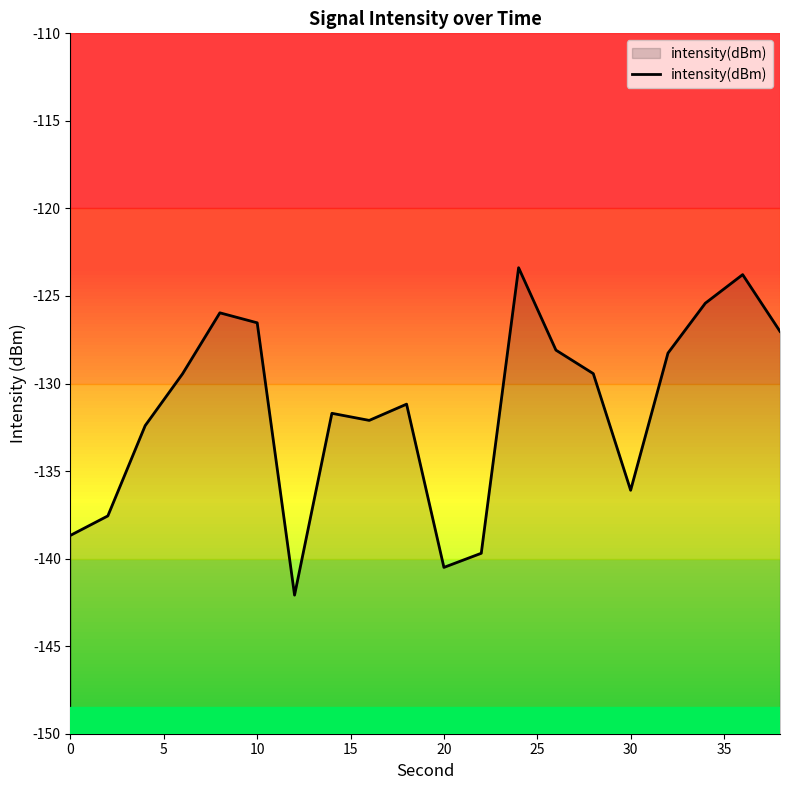

What is the minimum value shown in the chart?

-142.1